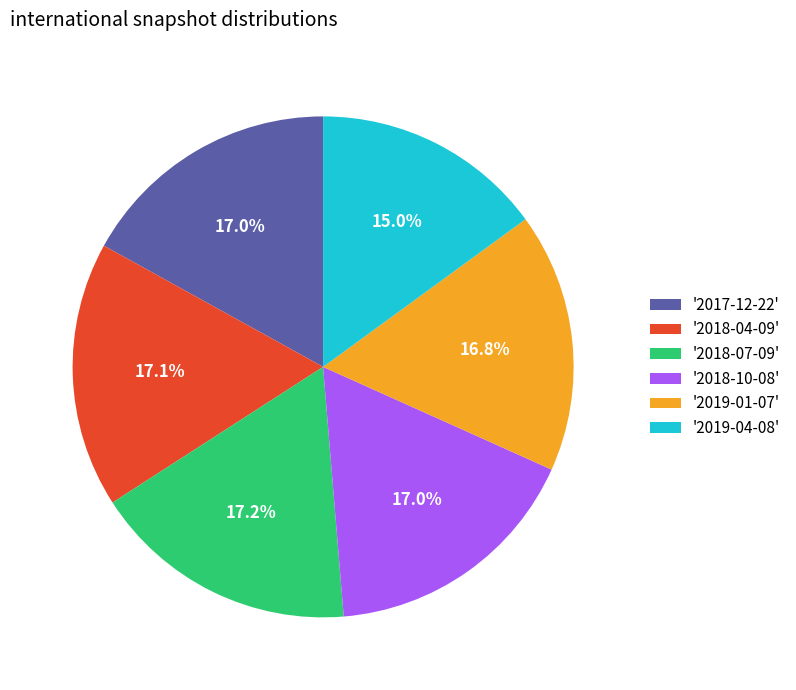

Is there any slice that represents more than half of the pie?

No